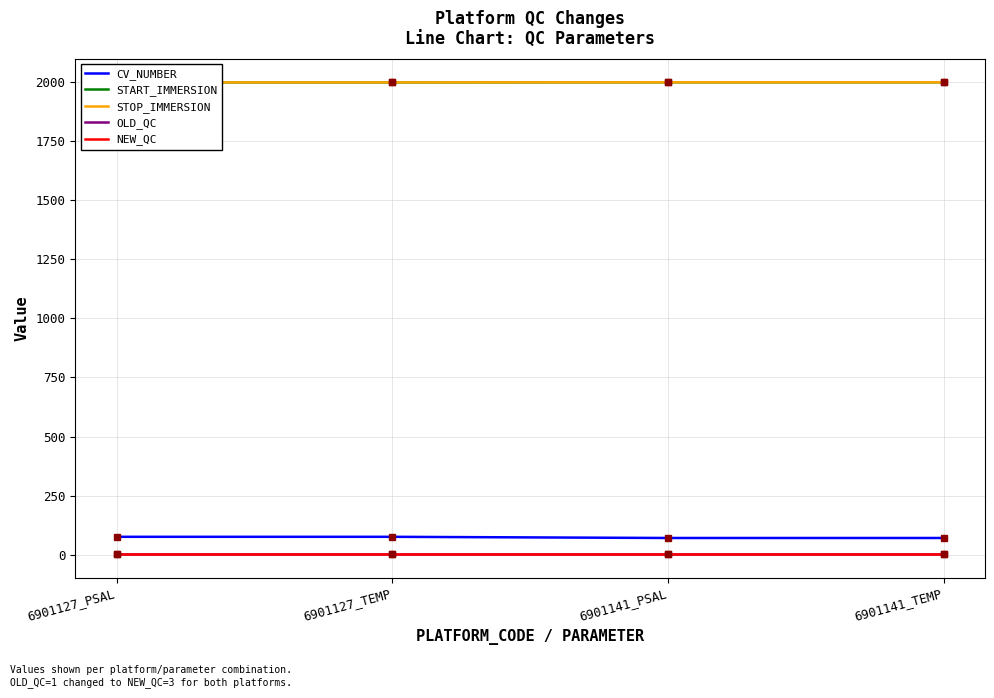

At which label does STOP_IMMERSION reach its minimum?

6901127_PSAL